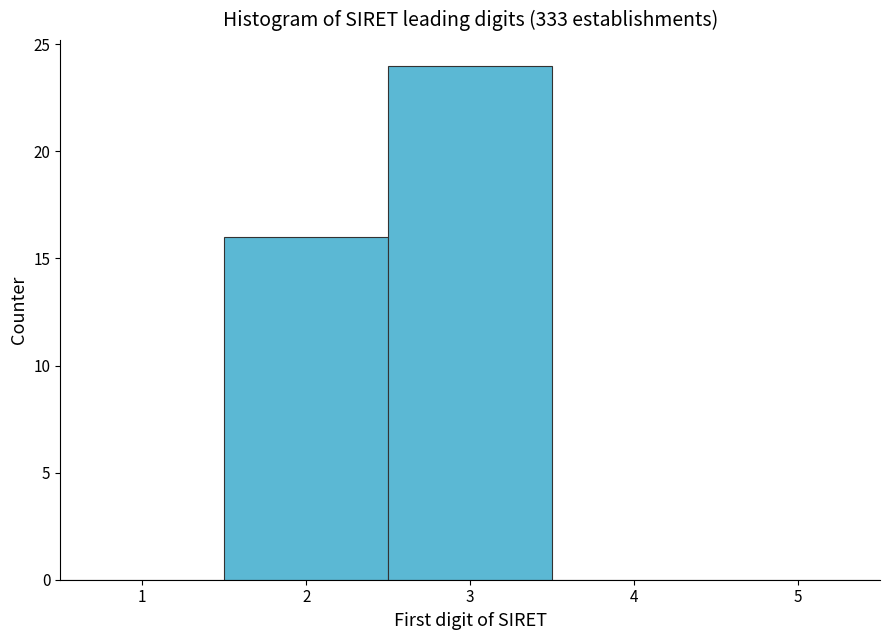

Reading left to right, transcribe this chart: for each bar, give the range it covers on the x-axis and its height. The values are not printed on the chart, so give them approximately, as read against the axis.

0.5 to 1.5: 0
1.5 to 2.5: 16
2.5 to 3.5: 24
3.5 to 4.5: 0
4.5 to 5.5: 0